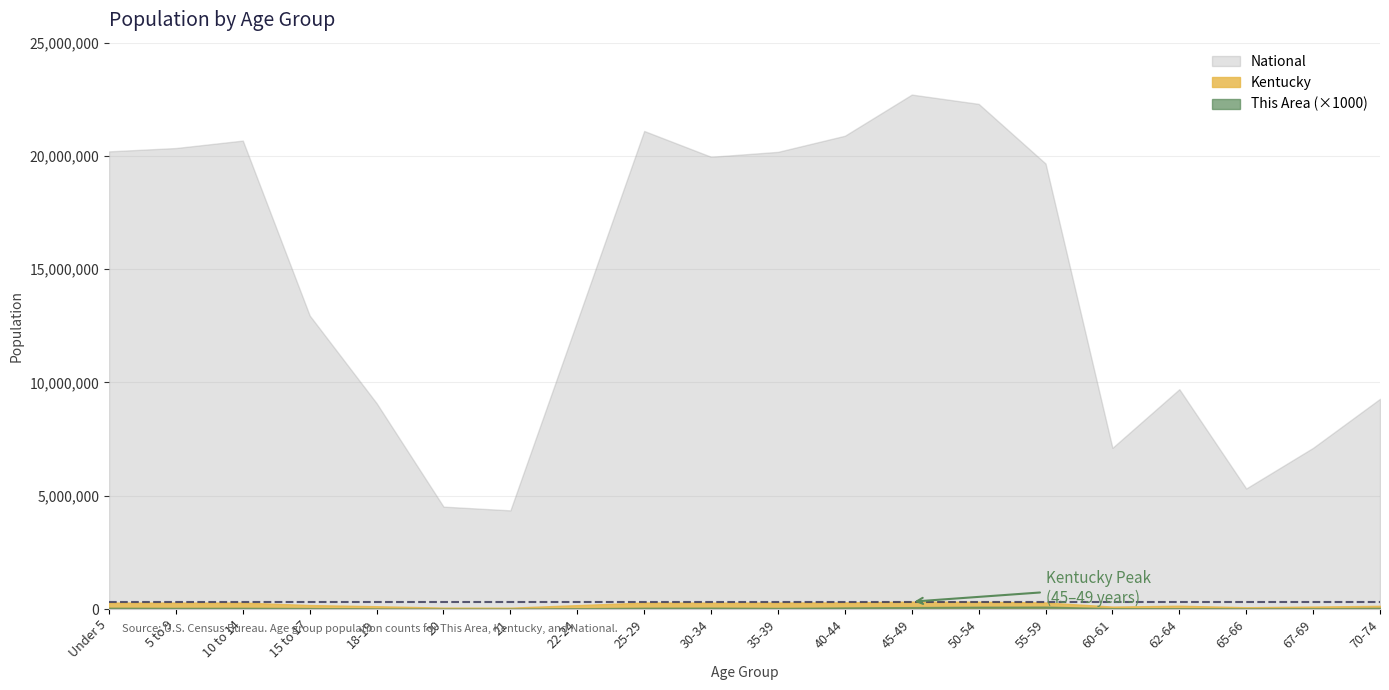

What is the sum of the National values at 18-19 and 25-29?

30187938